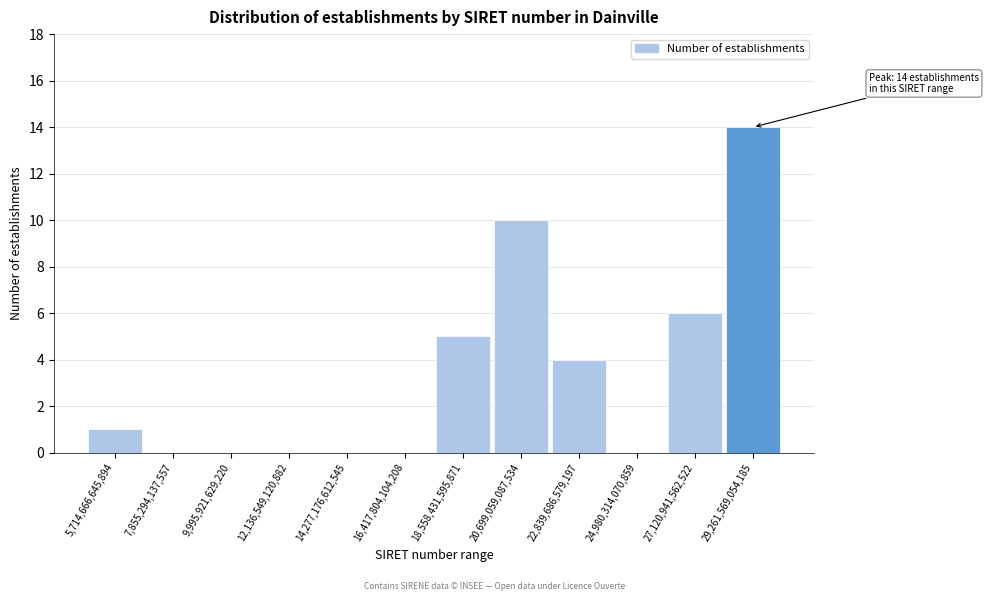

Over which range of the x-axis is the bar tallest?

28000000000000 to 30500000000000